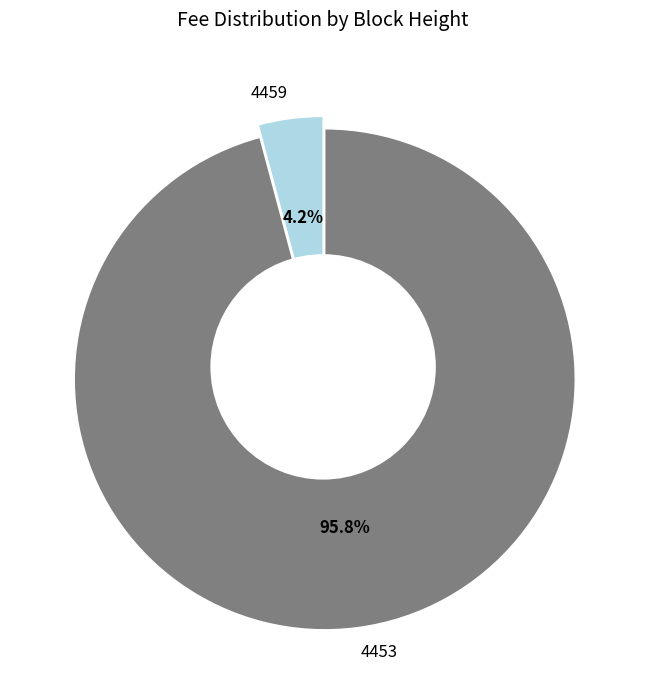

Is it true that 4453 is 86% of the pie?

False